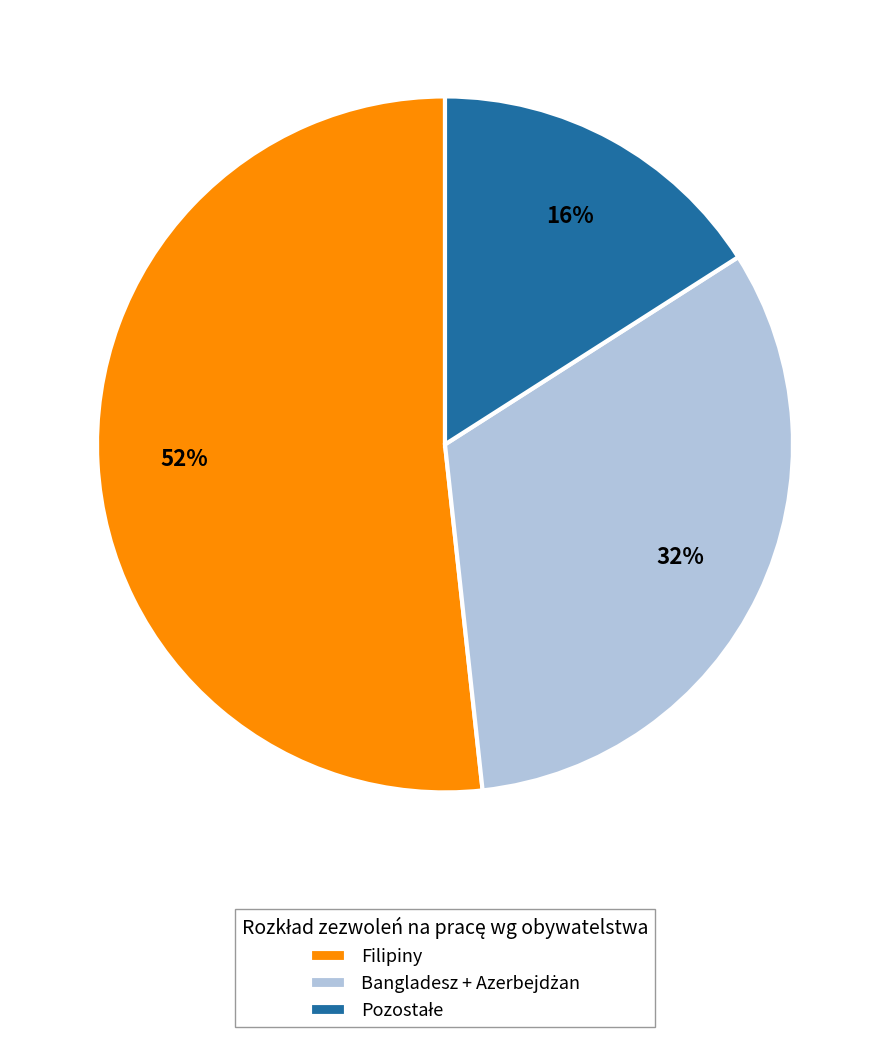

To the nearest percent, what is the difference between the largest and smallest slice percentages?

36%